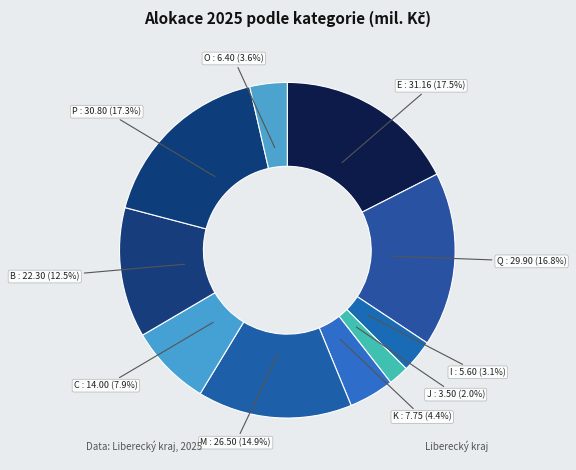

What percentage is NOT represented by B : 22.30 (12.5%)?

87.5%